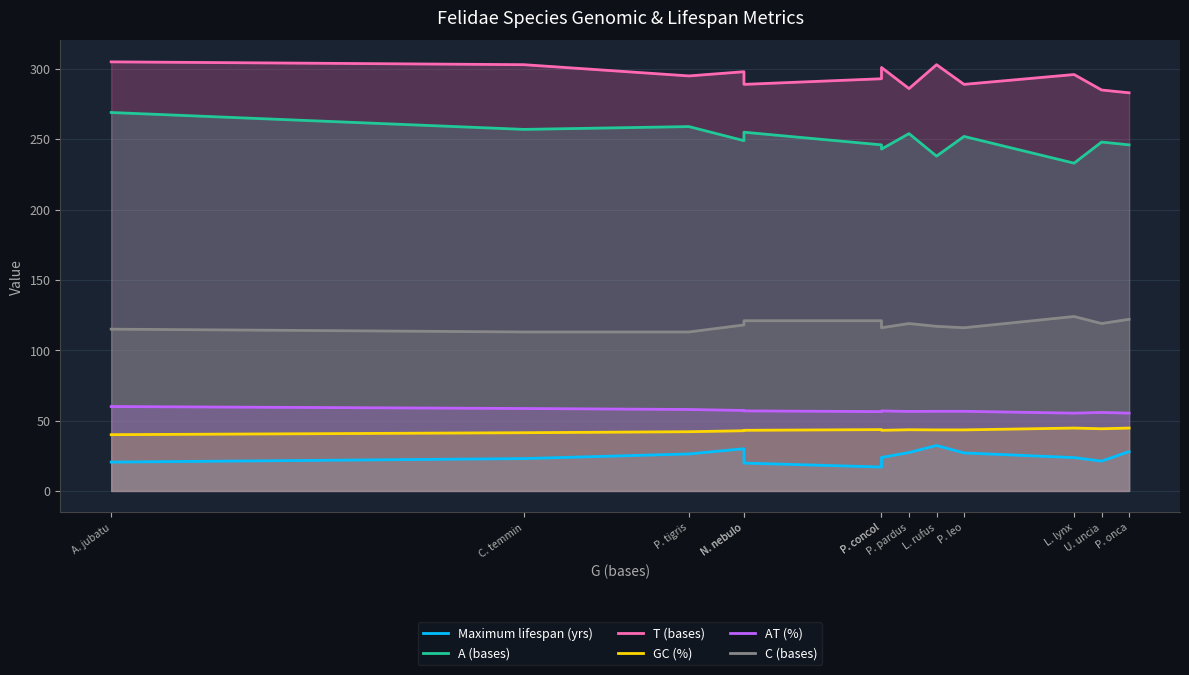

At which category does GC (%) reach its first local peak?

P. concol